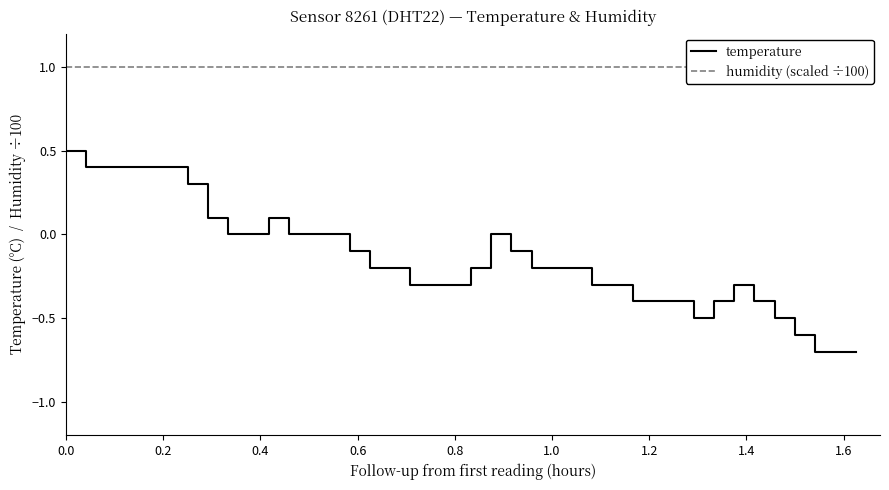

How many lines are shown in the chart?

2